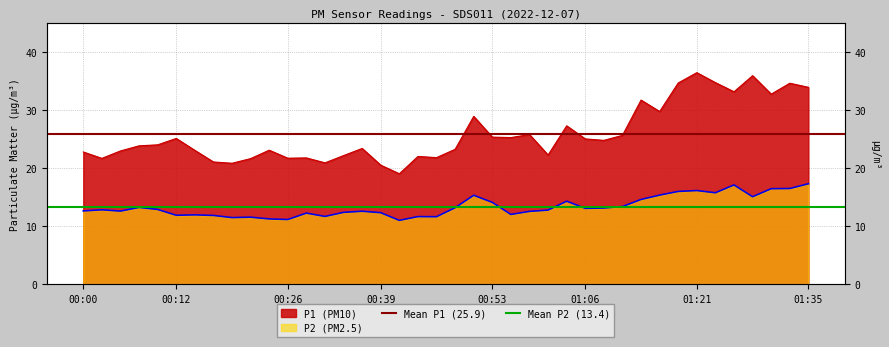

What is the value of the Mean P1 (25.9) point at the 2nd from the left?

25.9